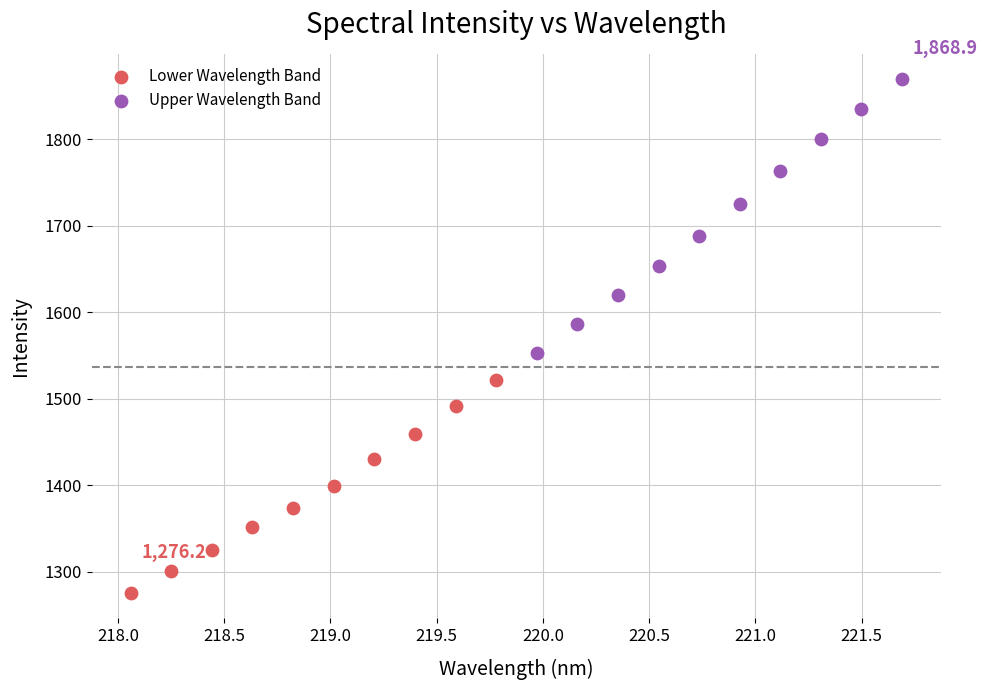

Which series has the widest spread of Y values?

Upper Wavelength Band